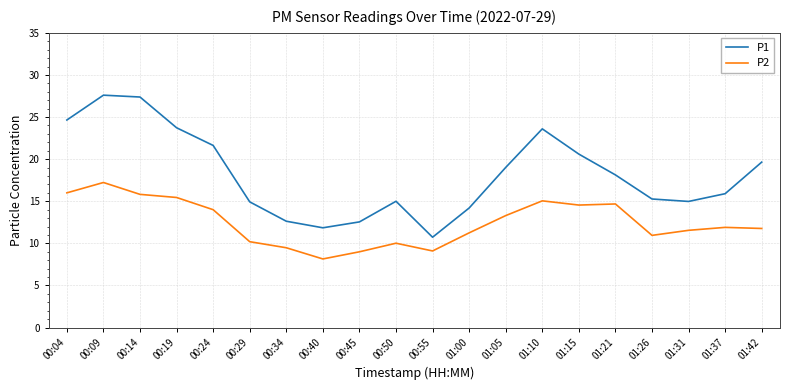

What is the average value of the P2 series?

12.5